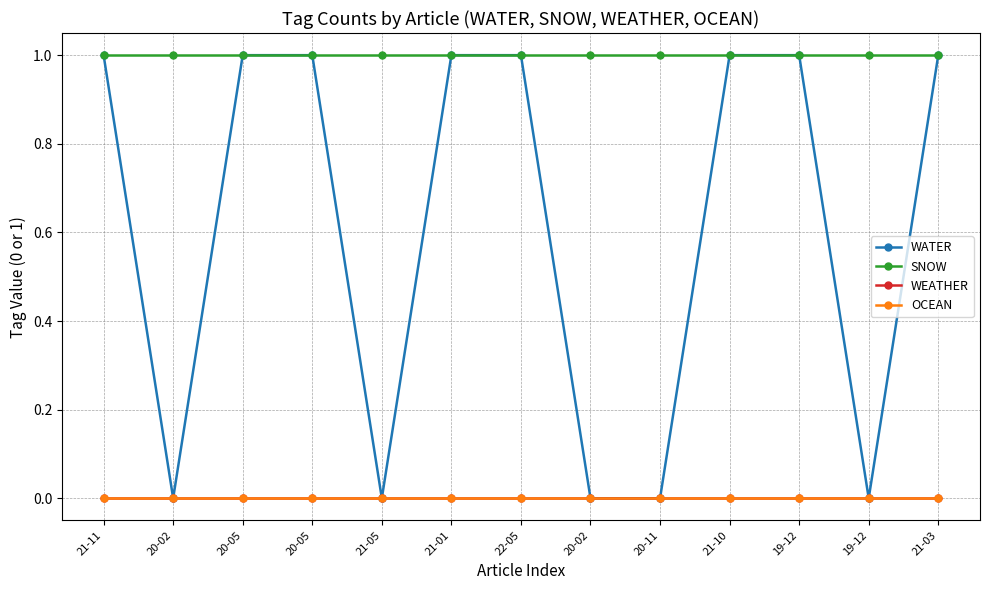

Is it true that OCEAN equals 0 at 22-05?

True